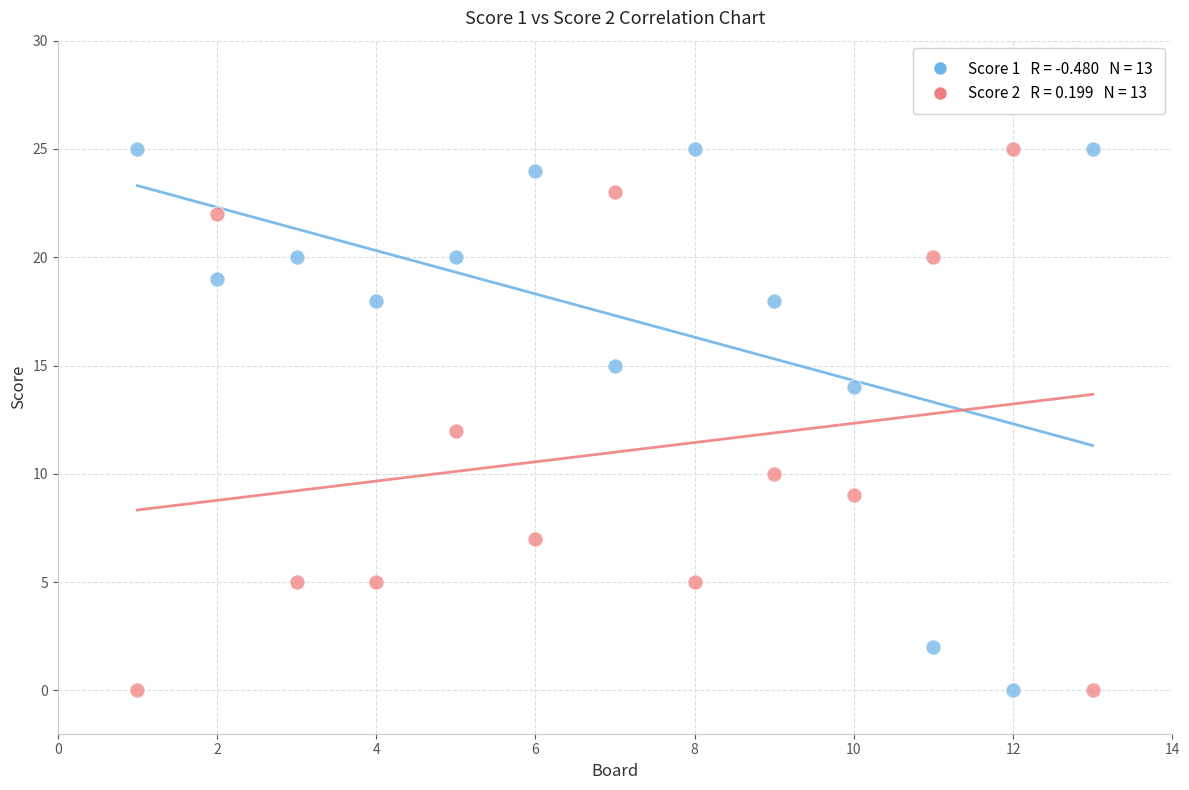

Across all data points, what is the range of X values (max minus min)?

12